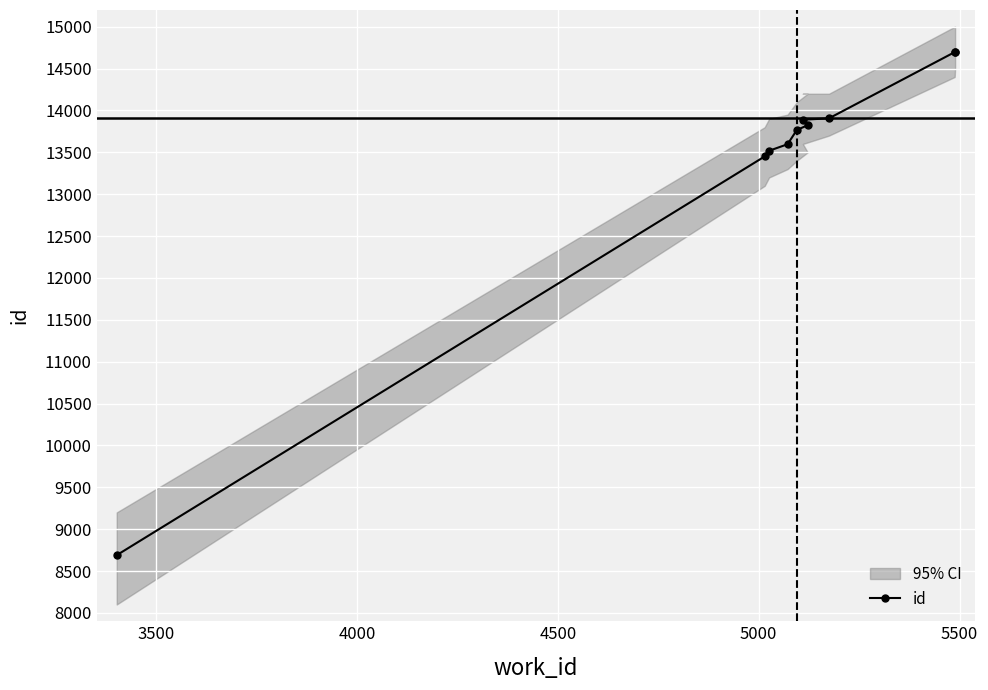

What is the value of the id point at the 5th from the left?

13767